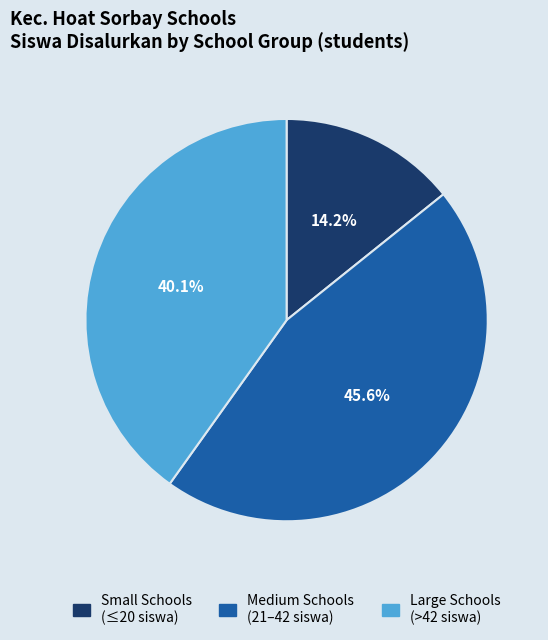

Count the number of slices in the pie.

3